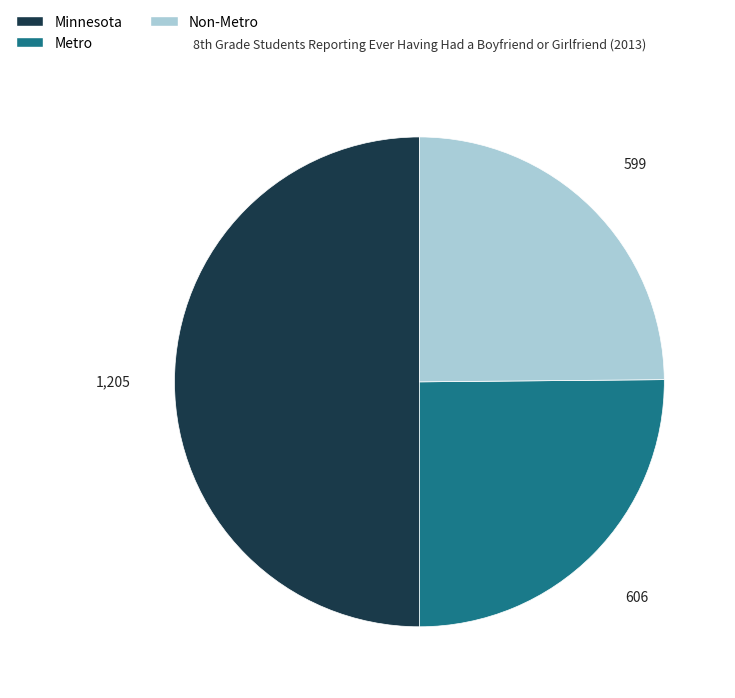

Is Non-Metro the majority of the pie?

No